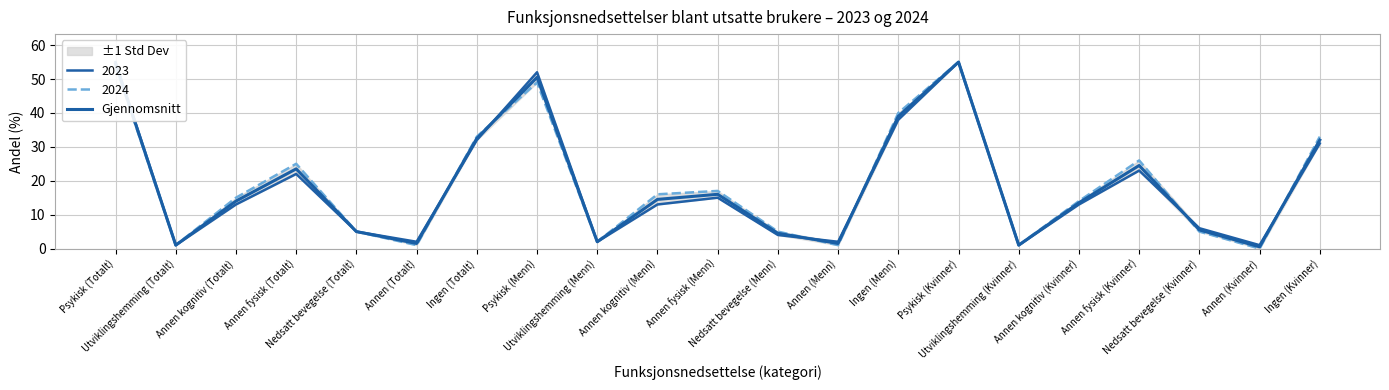

Rank the categories by value from highest to lowest.

Psykisk (Kvinner), Psykisk (Totalt), Psykisk (Menn), Ingen (Menn), Ingen (Totalt), Ingen (Kvinner), Annen fysisk (Kvinner), Annen fysisk (Totalt), Annen fysisk (Menn), Annen kognitiv (Menn), Annen kognitiv (Totalt), Annen kognitiv (Kvinner), Nedsatt bevegelse (Kvinner), Nedsatt bevegelse (Totalt), Nedsatt bevegelse (Menn), Utviklingshemming (Menn), Annen (Totalt), Annen (Menn), Utviklingshemming (Totalt), Utviklingshemming (Kvinner), Annen (Kvinner)